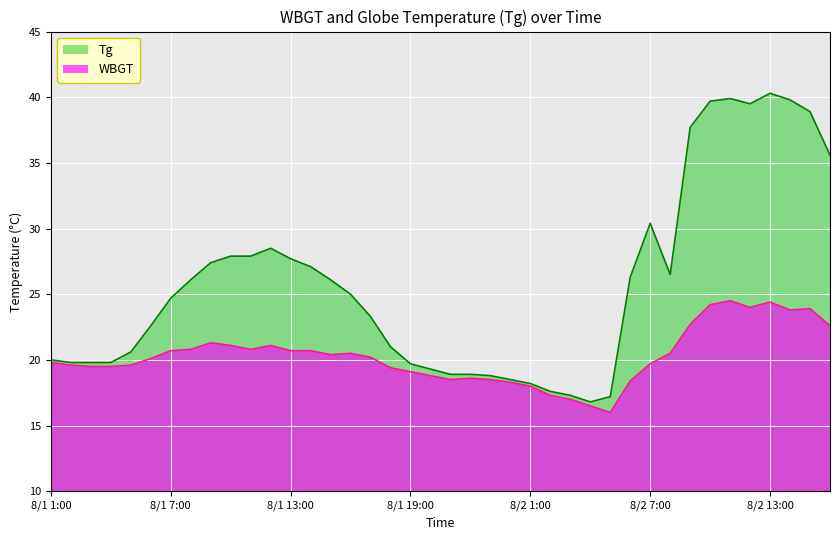

Is it true that WBGT equals 9.1 at 8/1 16:00?

False